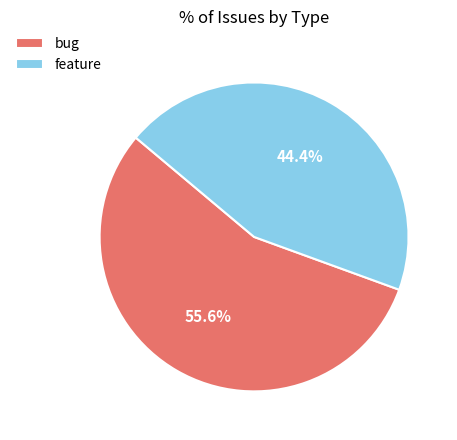

How many segments does this pie chart have?

2